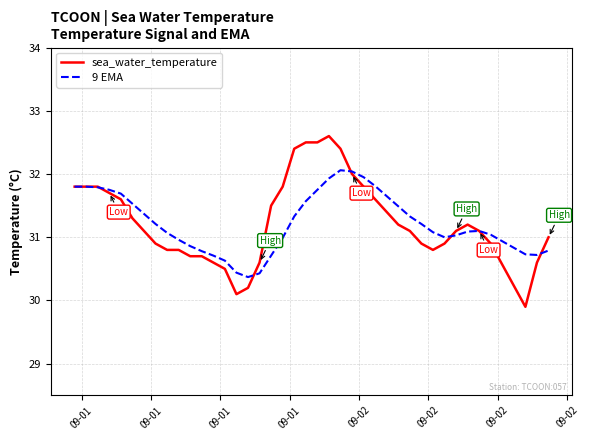

What is the difference between the second highest and second lowest values in the 9 EMA series?

1.6